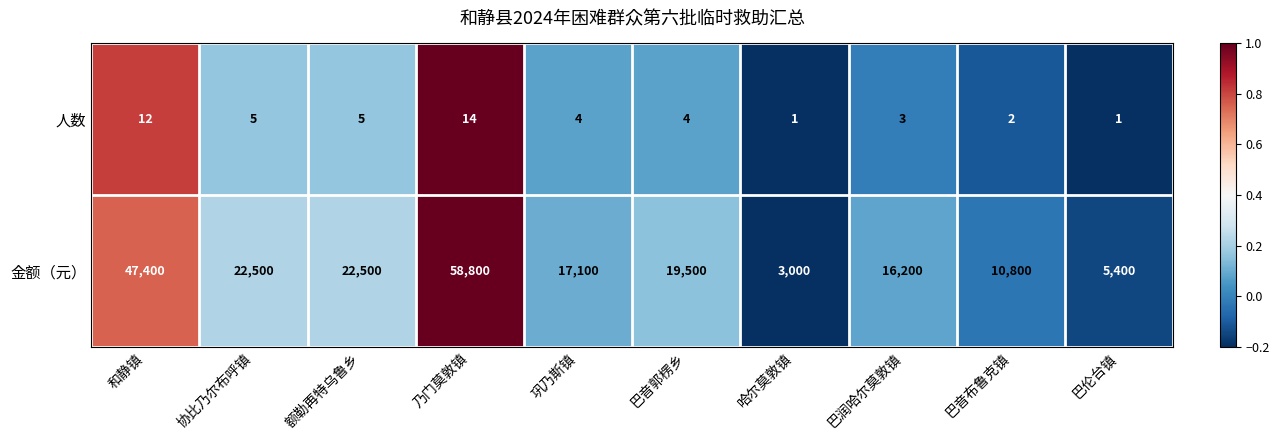

At which category is the sum across all series the highest?

乃门莫敦镇